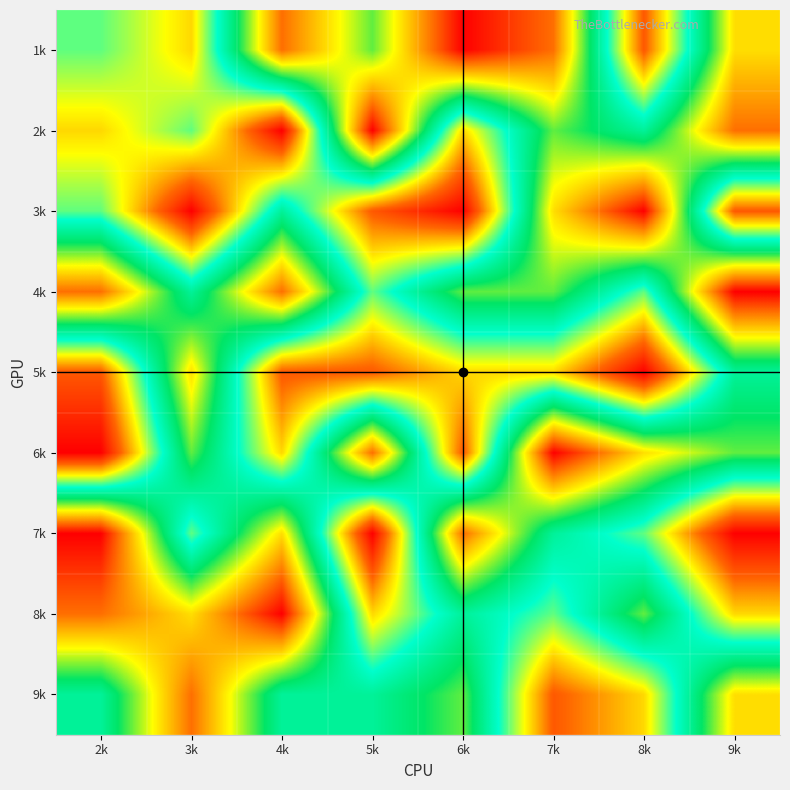

List the series in order of their peak value, highest first.

1k, 2k, 3k, 4k, 6k, 7k, 8k, 9k, 5k